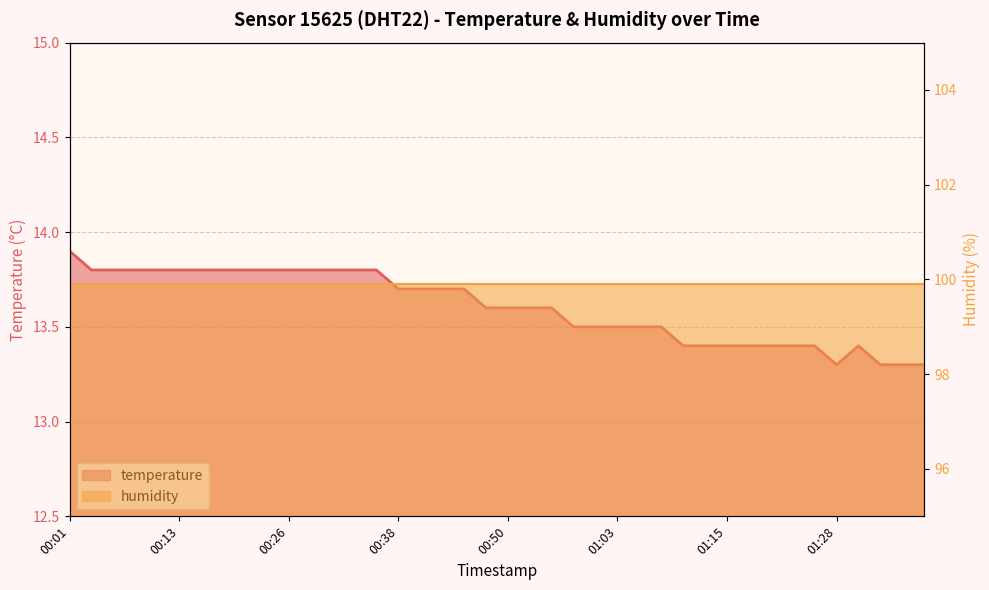

Reading left to right, what are all the values shown in this chart?

13.9	13.8	13.8	13.8	13.8	13.8	13.8	13.8	13.8	13.8	13.8	13.8	13.8	13.8	13.8	13.7	13.7	13.7	13.7	13.6	13.6	13.6	13.6	13.5	13.5	13.5	13.5	13.5	13.4	13.4	13.4	13.4	13.4	13.4	13.4	13.3	13.4	13.3	13.3	13.3